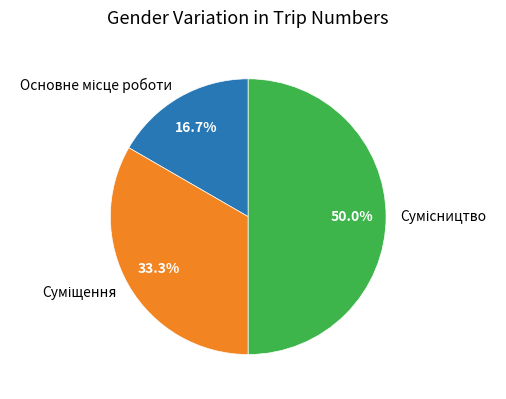

Count the number of slices in the pie.

3